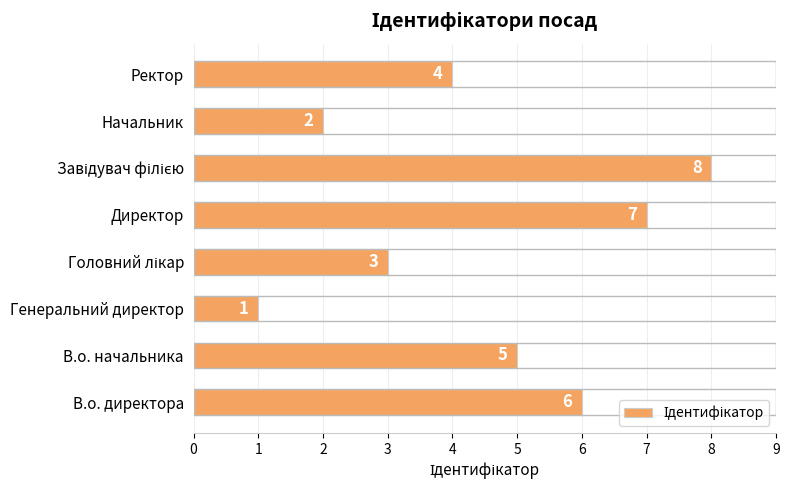

The chart shows a value of 5 at В.о. начальника. True or false?

True